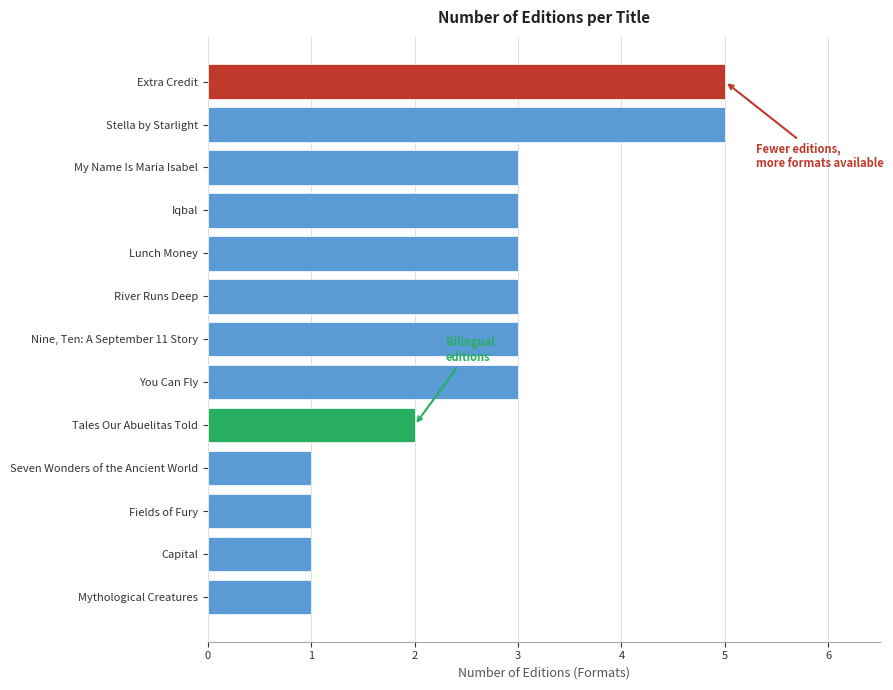

How many bars are there in total?

13